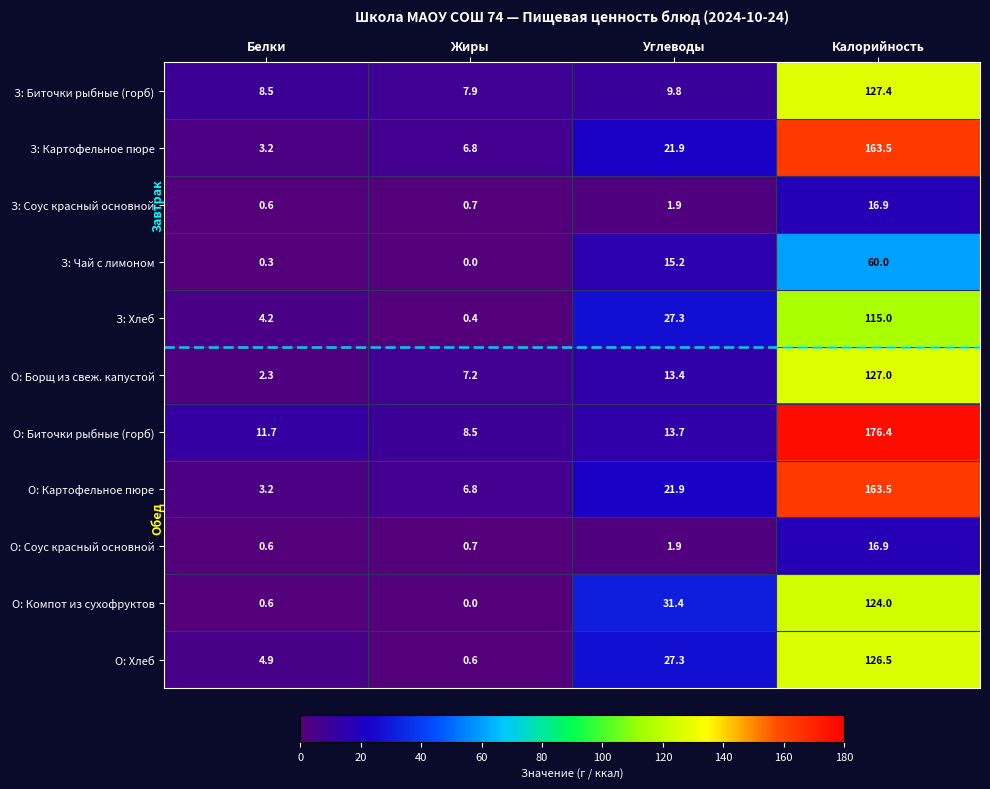

At which label is О: Компот из сухофруктов closest to 62?

Углеводы